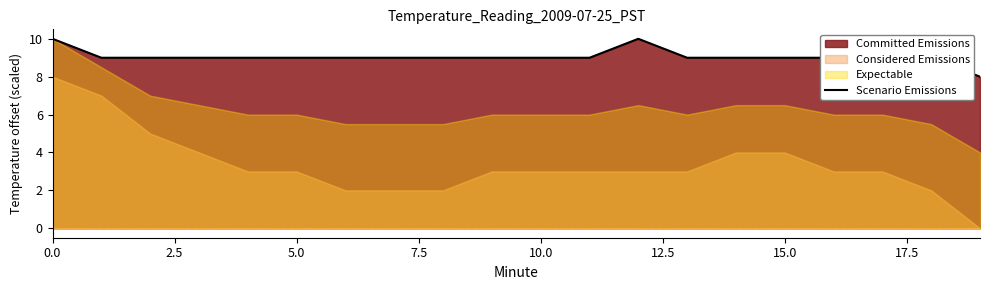

At which category does the data reach its first local peak?

12